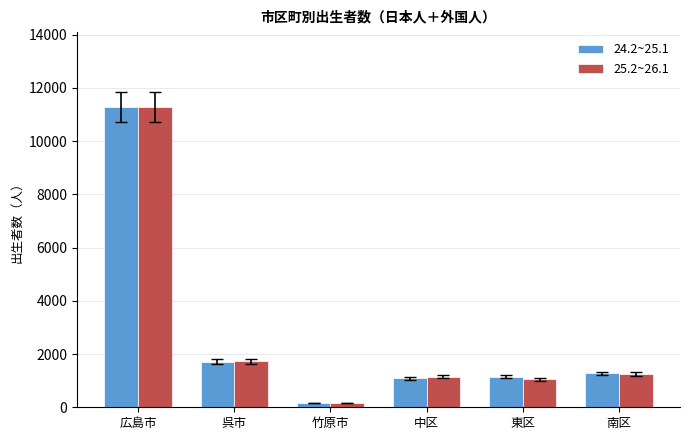

Count the number of categories in the chart.

6